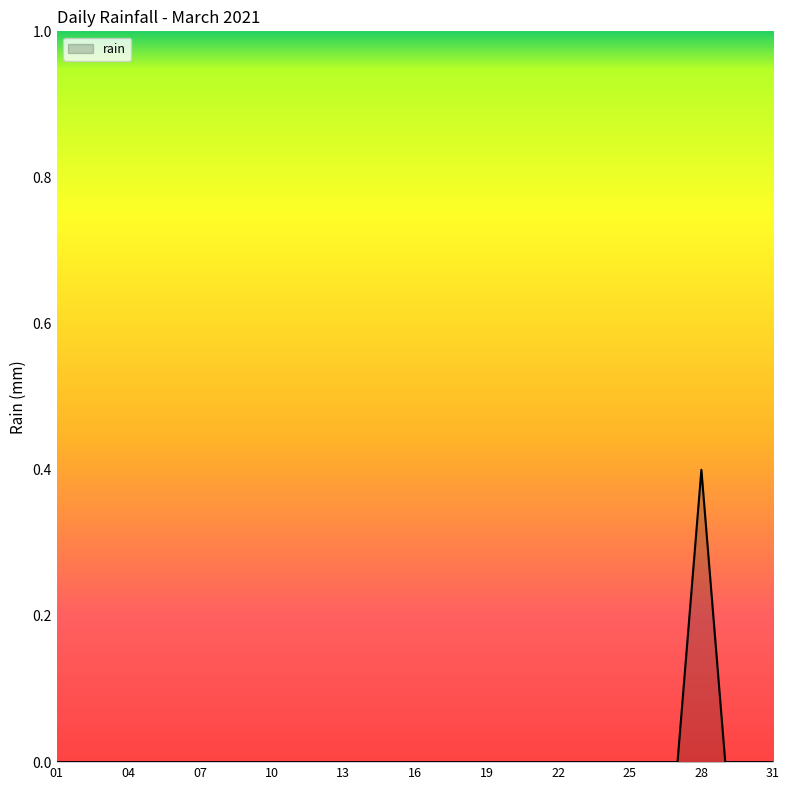

Count the values in the range 0 to 1.

31